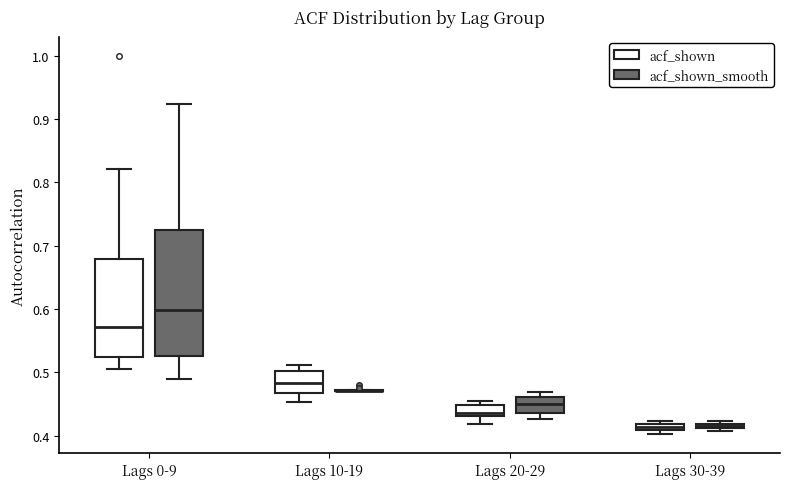

Which box is the tallest, from its lower edge to its upper edge?

Lags 0-9 (acf_shown_smooth)